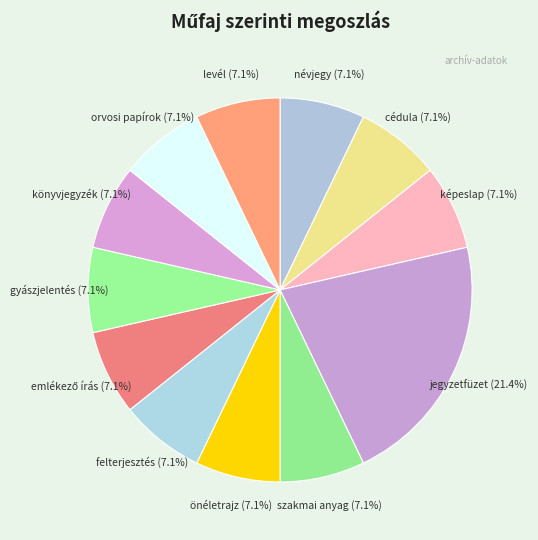

How many segments does this pie chart have?

12